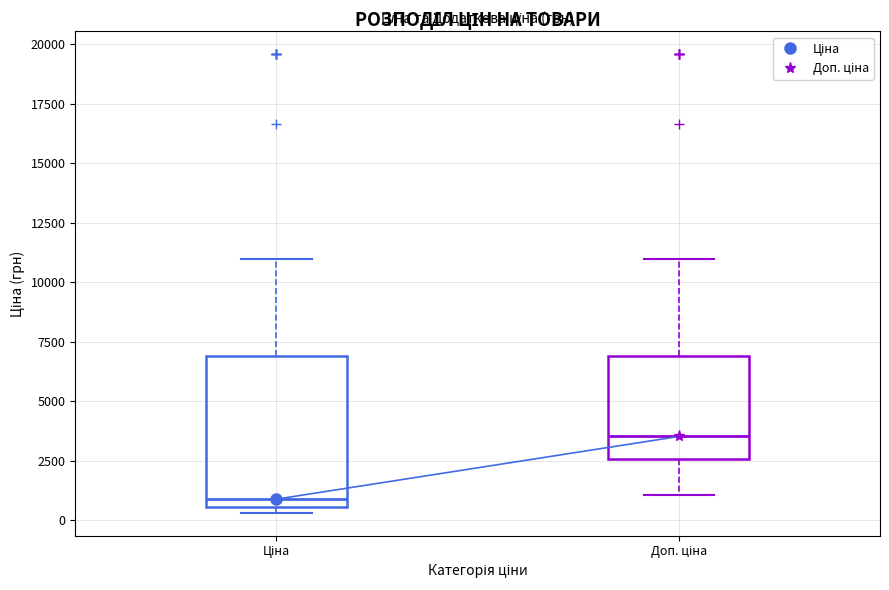

Reading left to right, read every box against the y-axis: the position of its median line, the range the box covers, and the ends of its whiskers. The values are not printed on the chart, so give them approximately, as read against the axis.

Ціна: median 1000, box 500 to 7000, whiskers 500 (just below the box's lower edge) to 11000
Доп. ціна: median 3500, box 2500 to 7000, whiskers 1000 to 11000